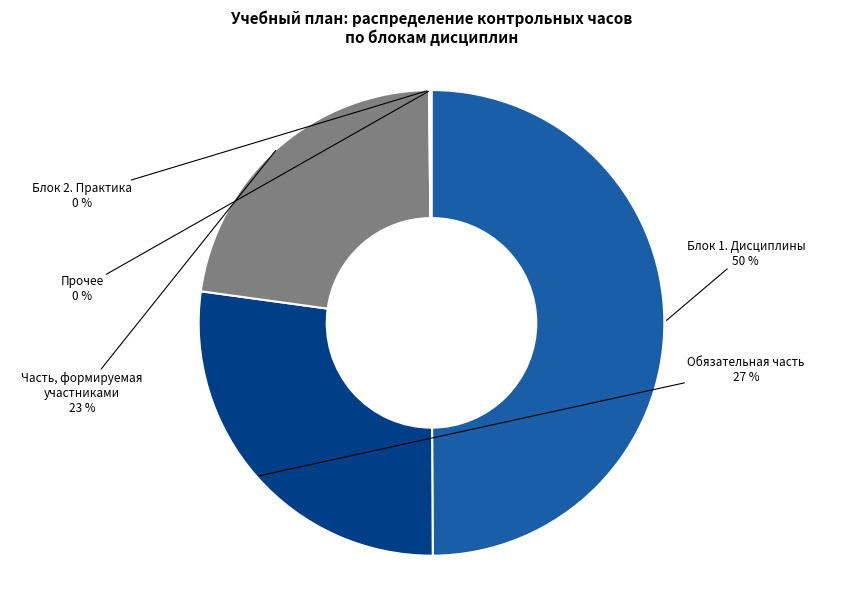

To the nearest percent, what is the average slice percentage?

20%